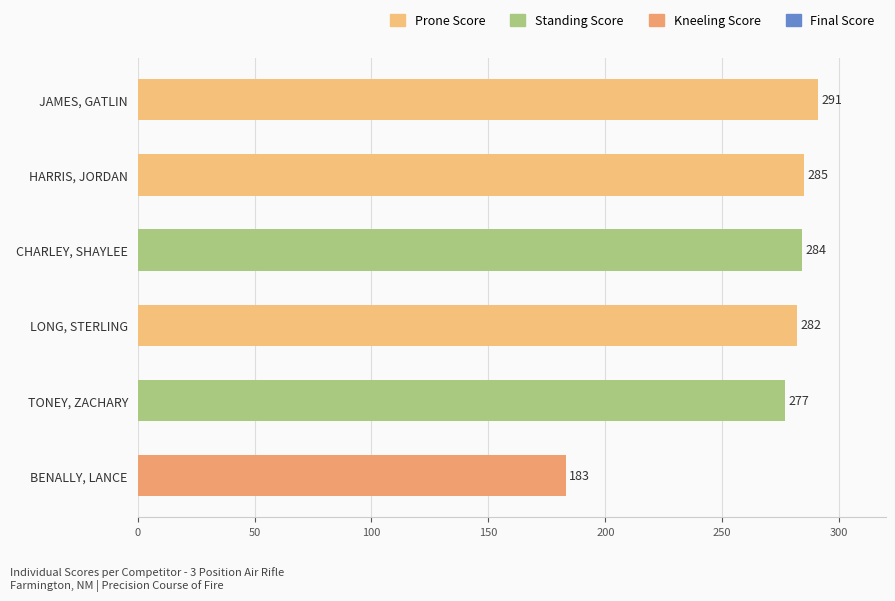

Reading top to bottom, extract all data points from this chart.

JAMES, GATLIN=291	HARRIS, JORDAN=285	CHARLEY, SHAYLEE=284	LONG, STERLING=282	TONEY, ZACHARY=277	BENALLY, LANCE=183